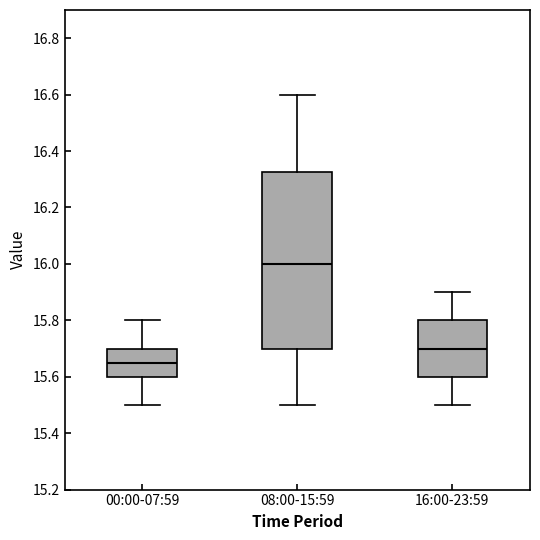

Comparing the boxes themselves (not the whiskers), which one is the tallest?

08:00-15:59